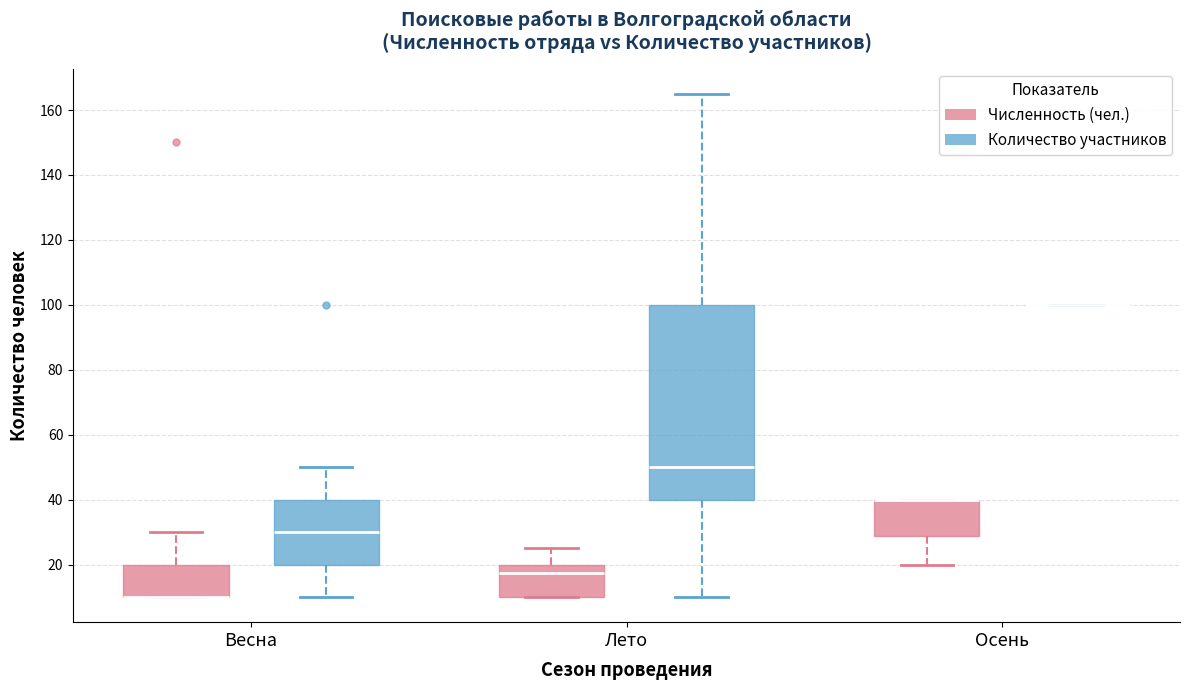

Which box is the tallest, from its lower edge to its upper edge?

Лето (Количество участников)